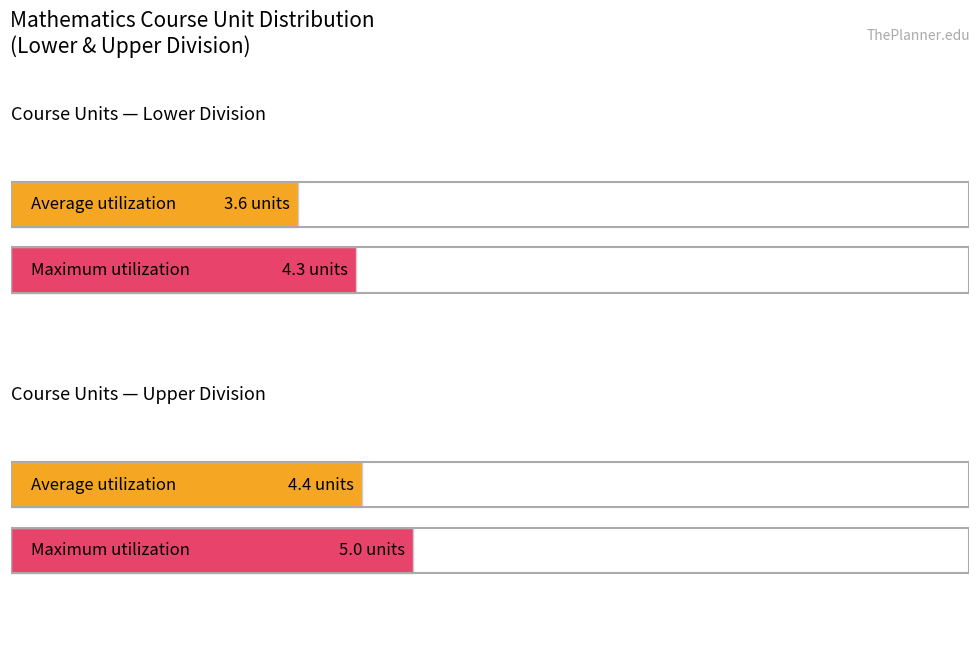

What is the sum of the Average utilization values at MATH 267 and MATH 283?

8